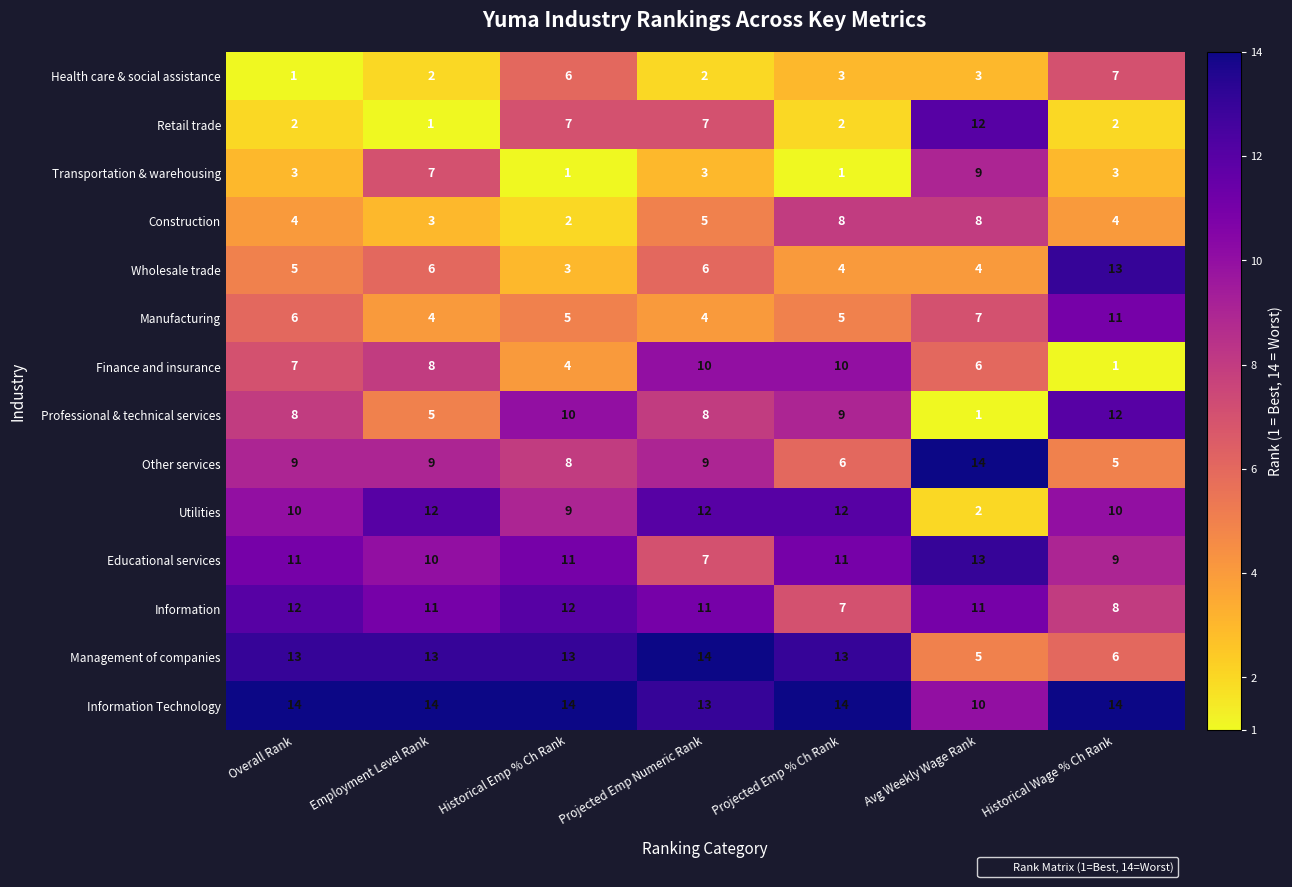

Where is Construction nearest to the value 5?

Projected Emp Numeric Rank